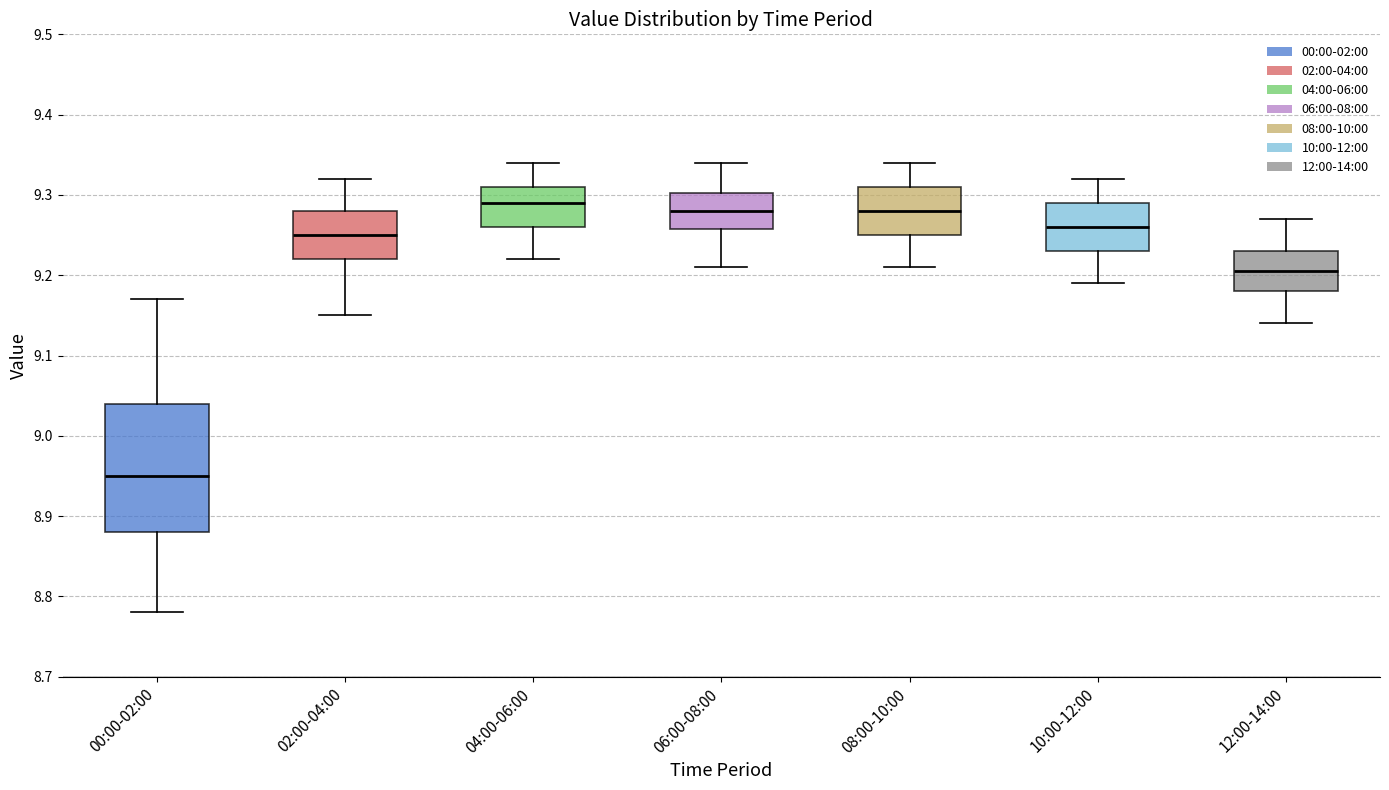

Where does the lower whisker of the box for 12:00-14:00 end on the y-axis? The values are not printed on the chart, so give them approximately, as read against the axis.

9.14